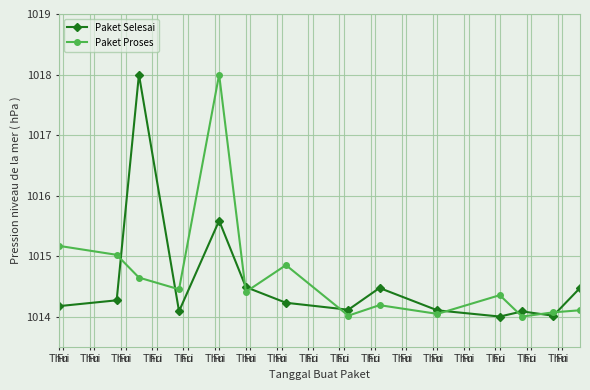

List the series in order of their overall mean, highest first.

Paket Proses, Paket Selesai